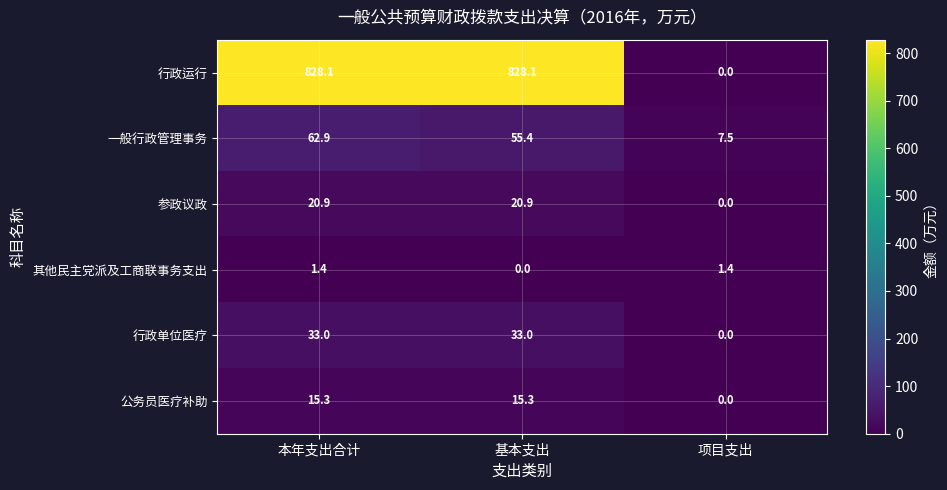

Is the value of 参政议政 at 项目支出 greater than the value of 行政单位医疗 at 基本支出?

No